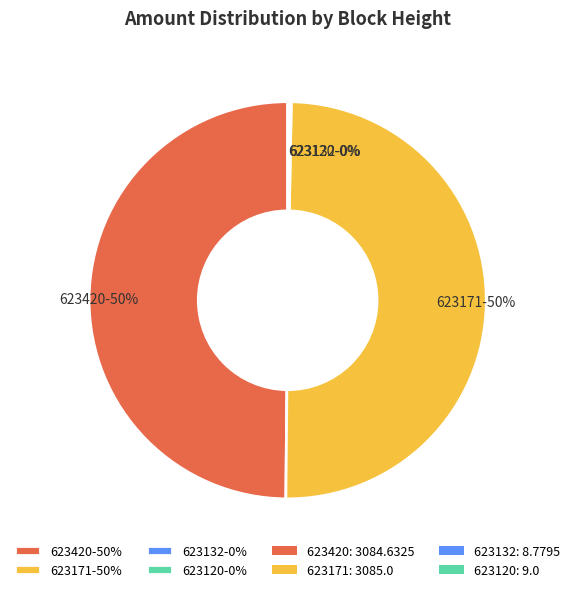

To the nearest percent, what is the difference between the largest and smallest slice percentages?

50%